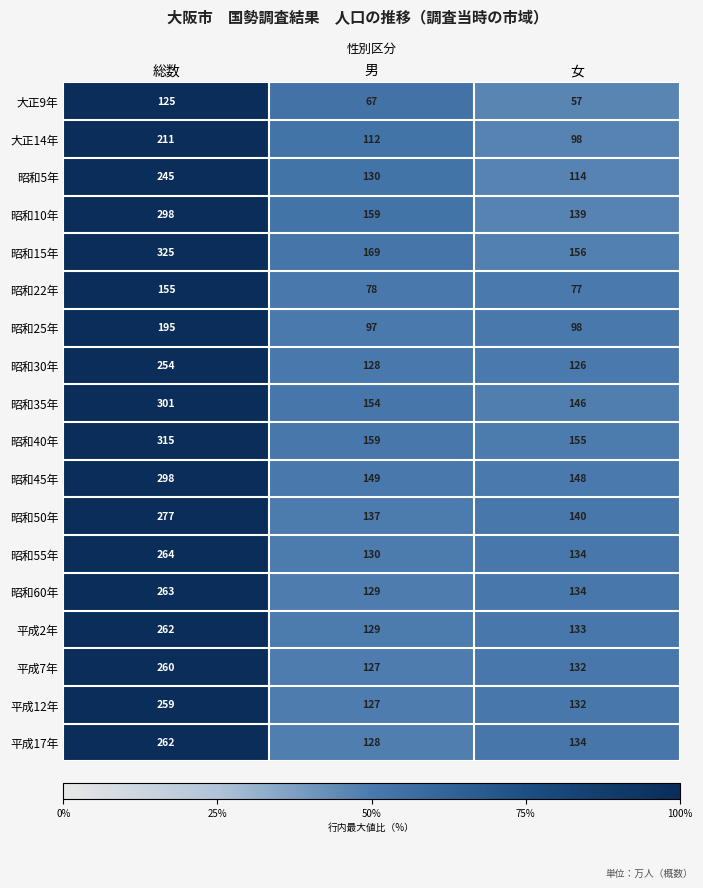

How many data points does each series have?

3